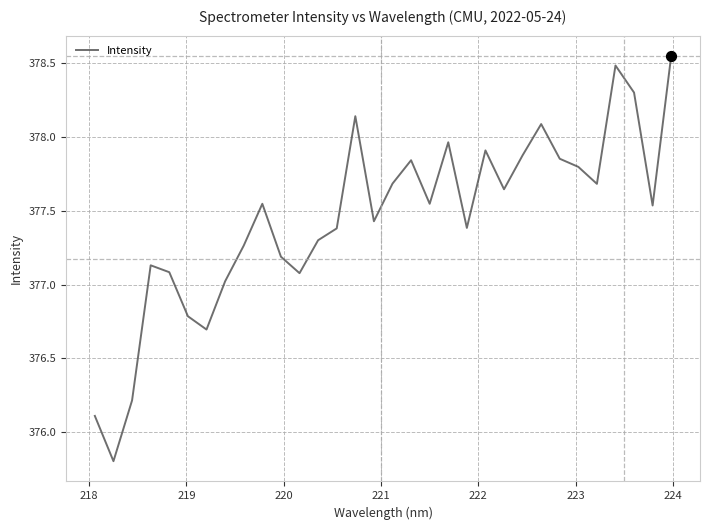

What is the difference between the maximum and minimum values?

2.7